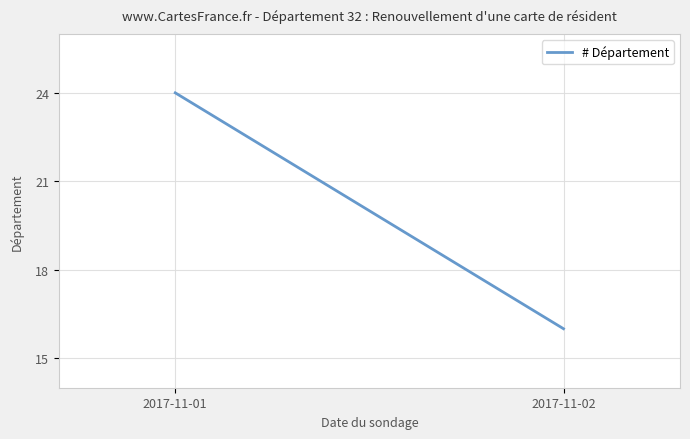

Approximately how many times larger is the value at 2017-11-01 compared to 2017-11-02?

1.5